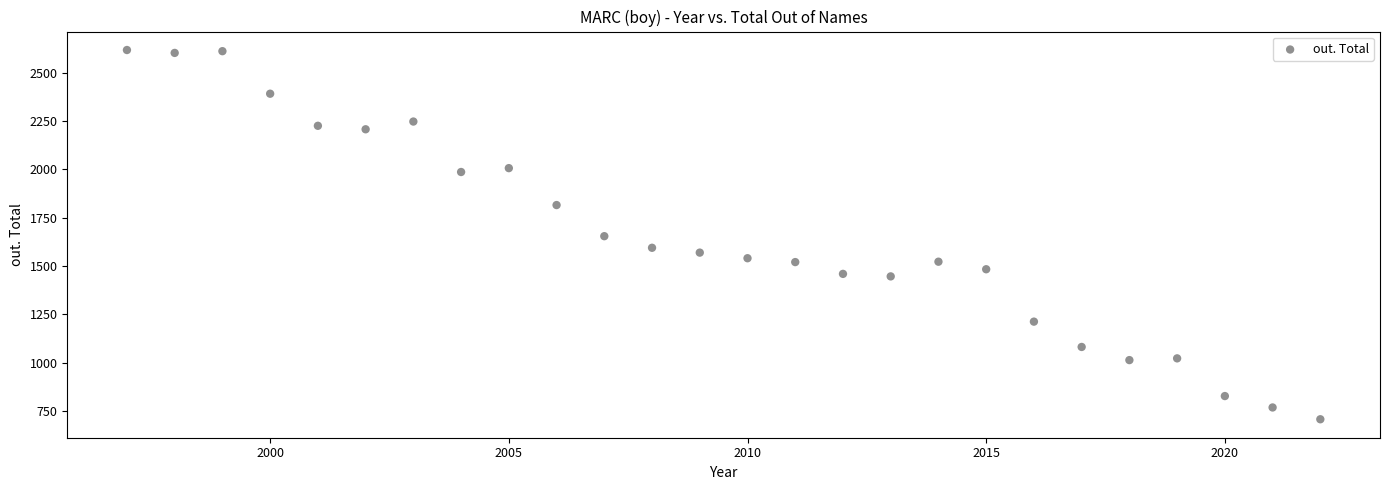

What is the range of Y values (max minus min)?

1910